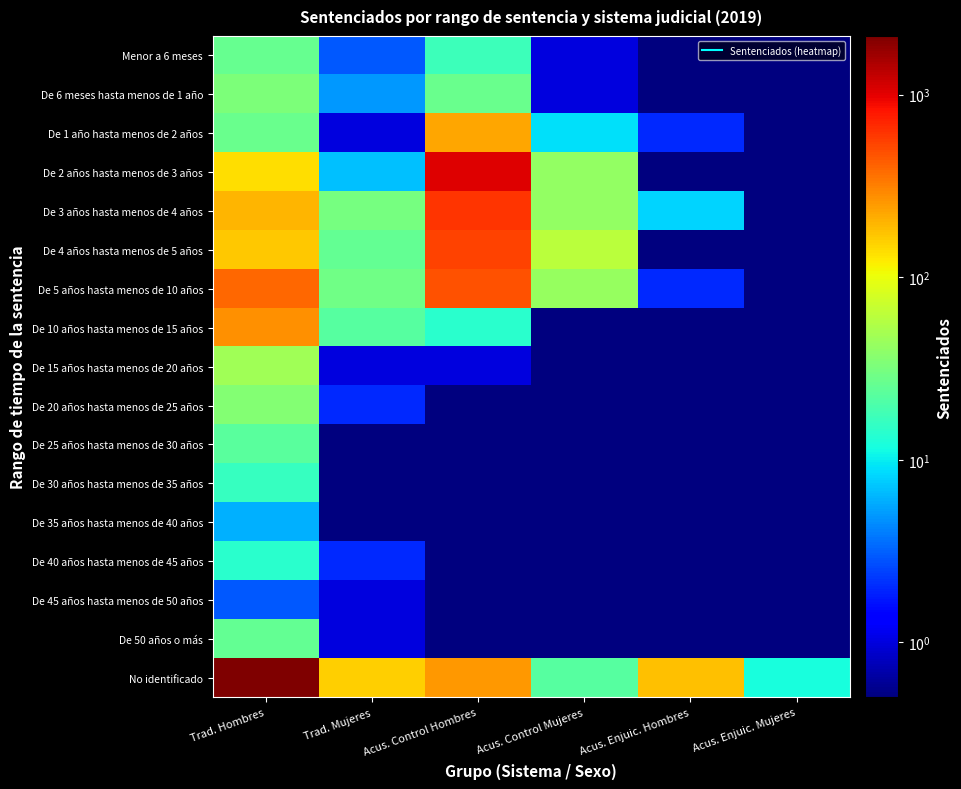

Which series has the largest total across all categories?

No identificado